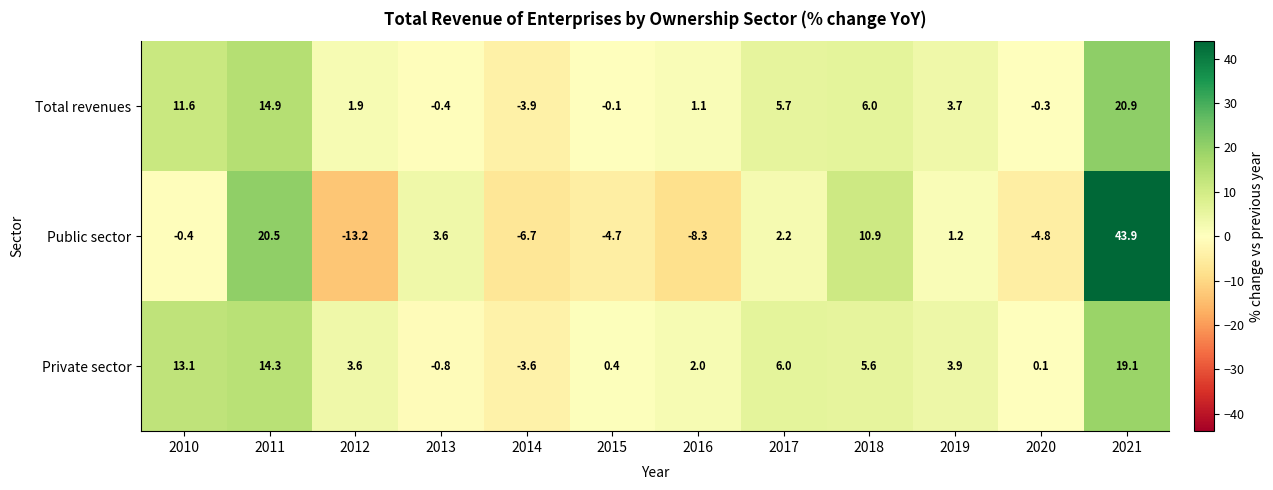

The Total revenues series shows -5.3 at 2014. True or false?

False